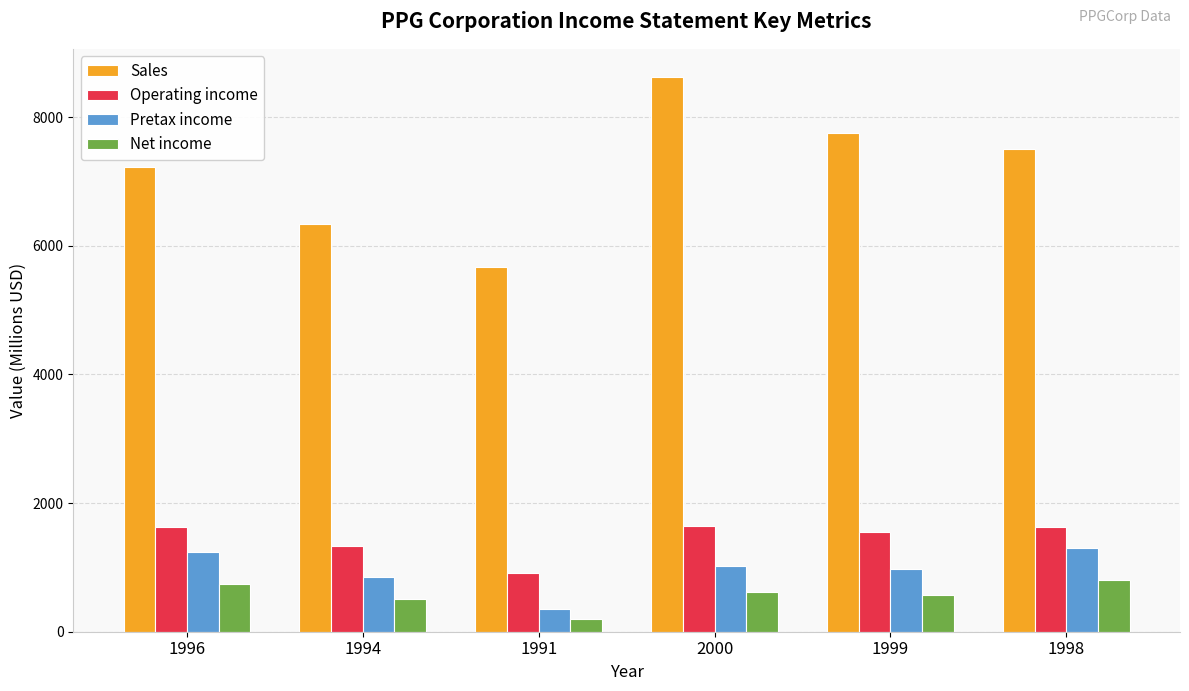

How many bars are there in total?

24